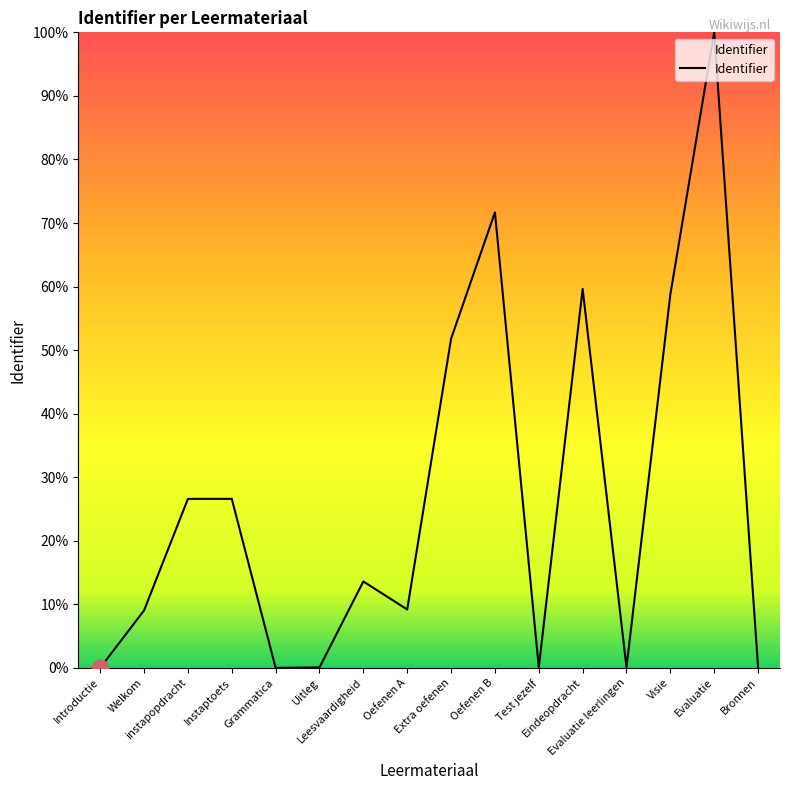

At which category does the chart reach its peak across all series?

Evaluatie